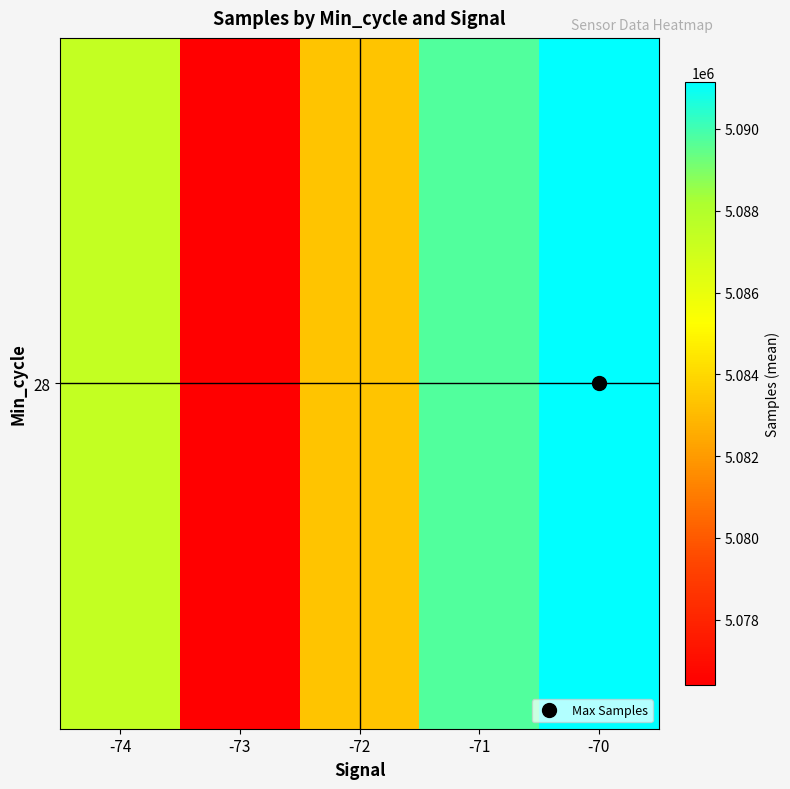

At which label does the data first exceed 5087354?

-71